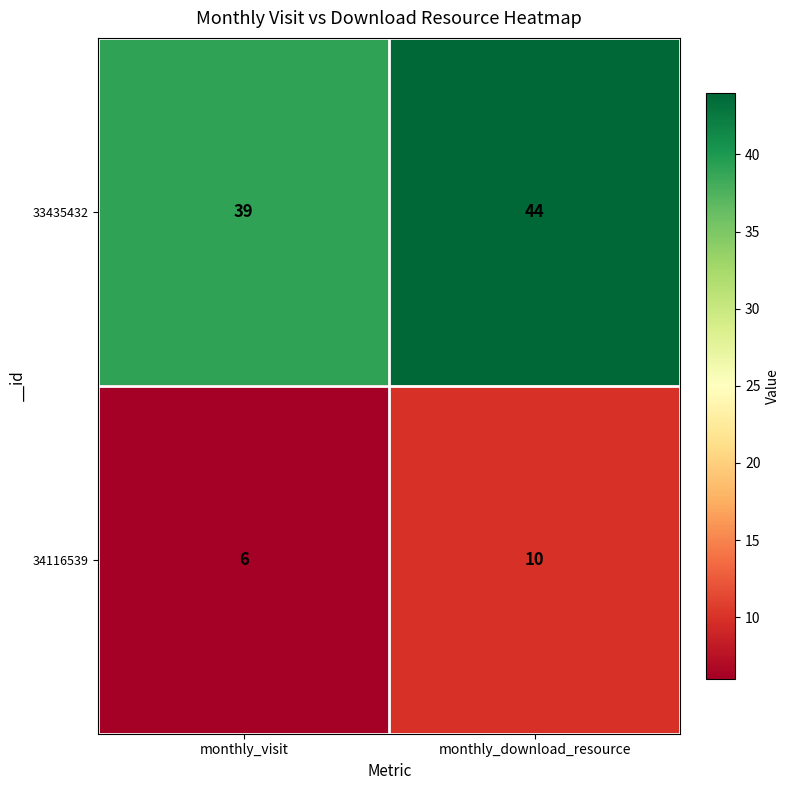

At how many categories does at least one series exceed 16?

2